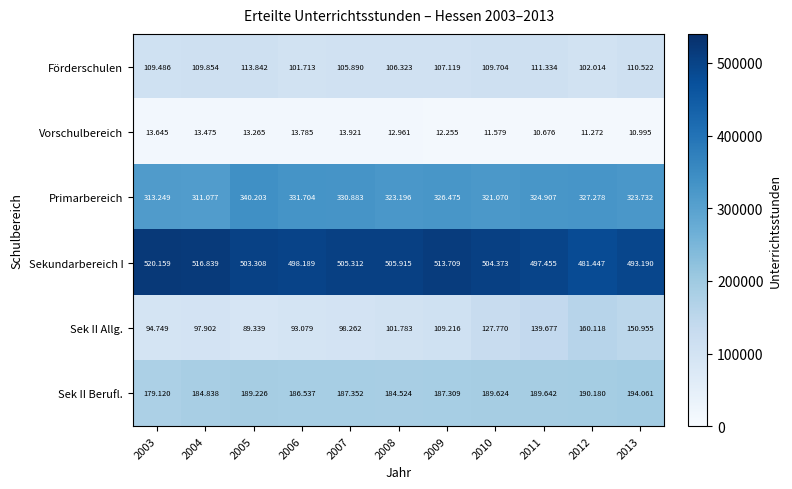

What is the spread (max minus min) of values at 2012?

470175